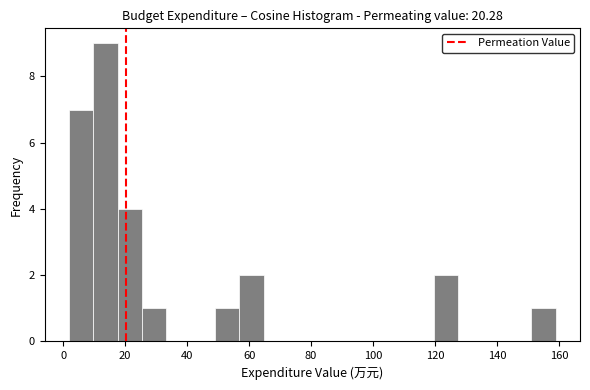

Read against the x-axis, roughly where is the centre of the tallest bar?

14